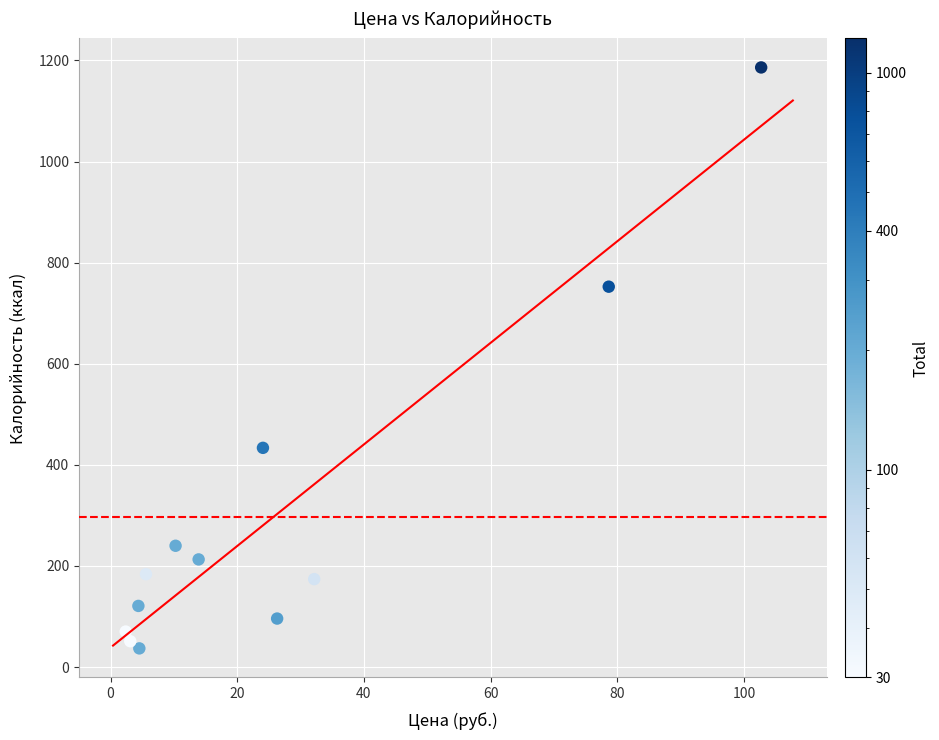

What is the average X value?

25.7